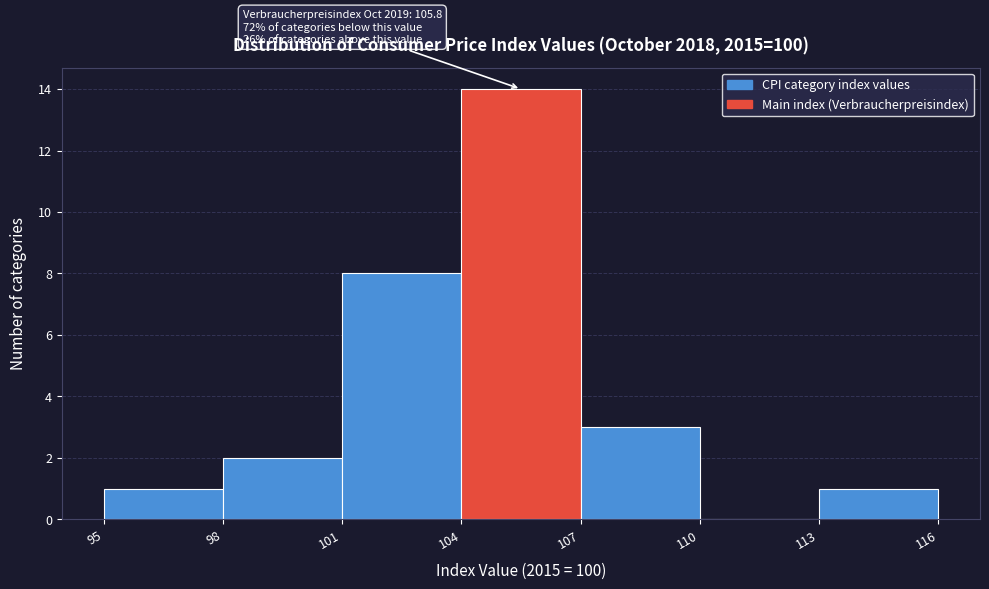

Which range on the x-axis has the tallest bar?

104 to 107